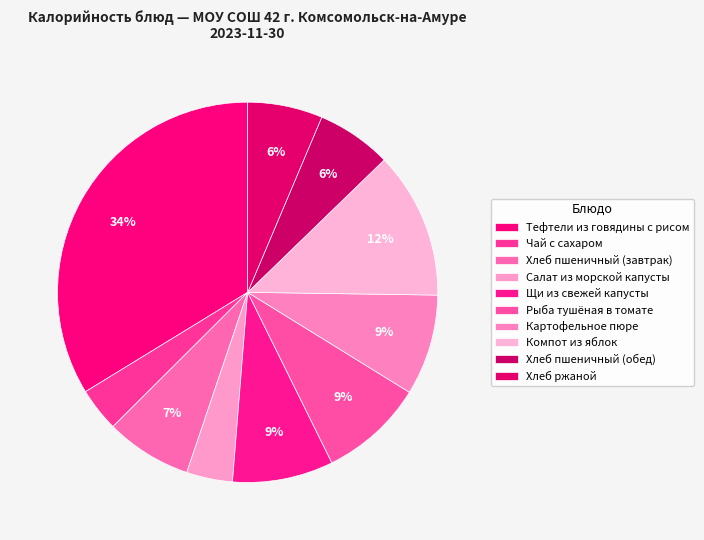

To the nearest percent, what portion does Хлеб пшеничный (завтрак) represent?

7%